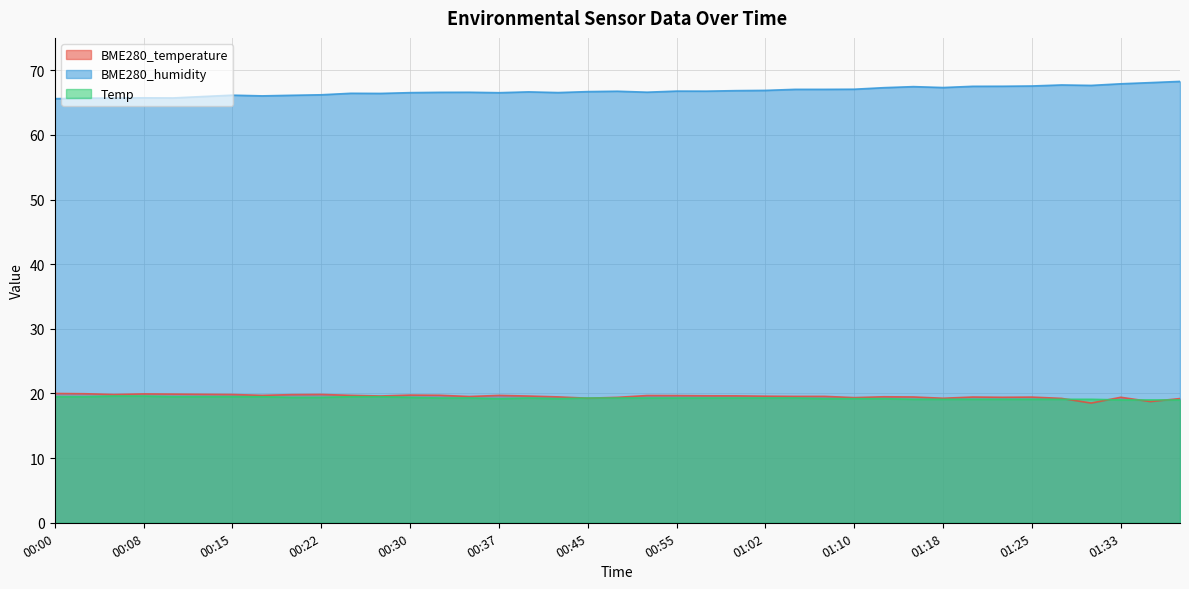

The value of Temp at 01:30 is 33.0. True or false?

False